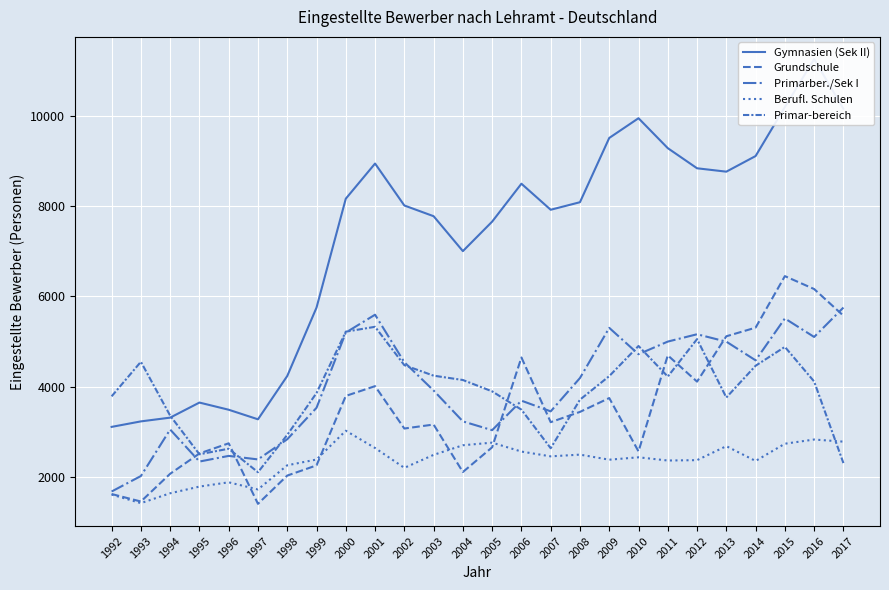

True or false: Primarber./Sek I and Gymnasien (Sek II) cross at least once.

False